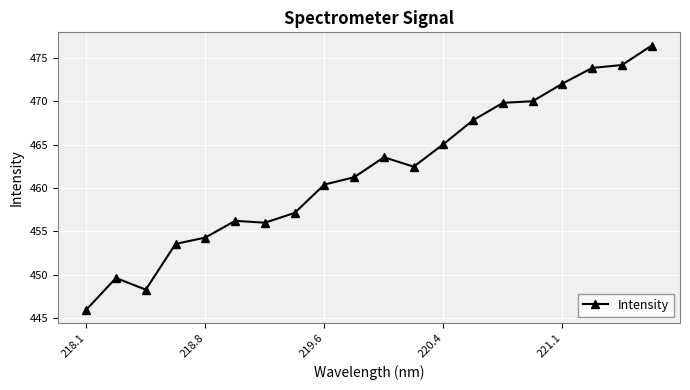

What is the average value?

461.9